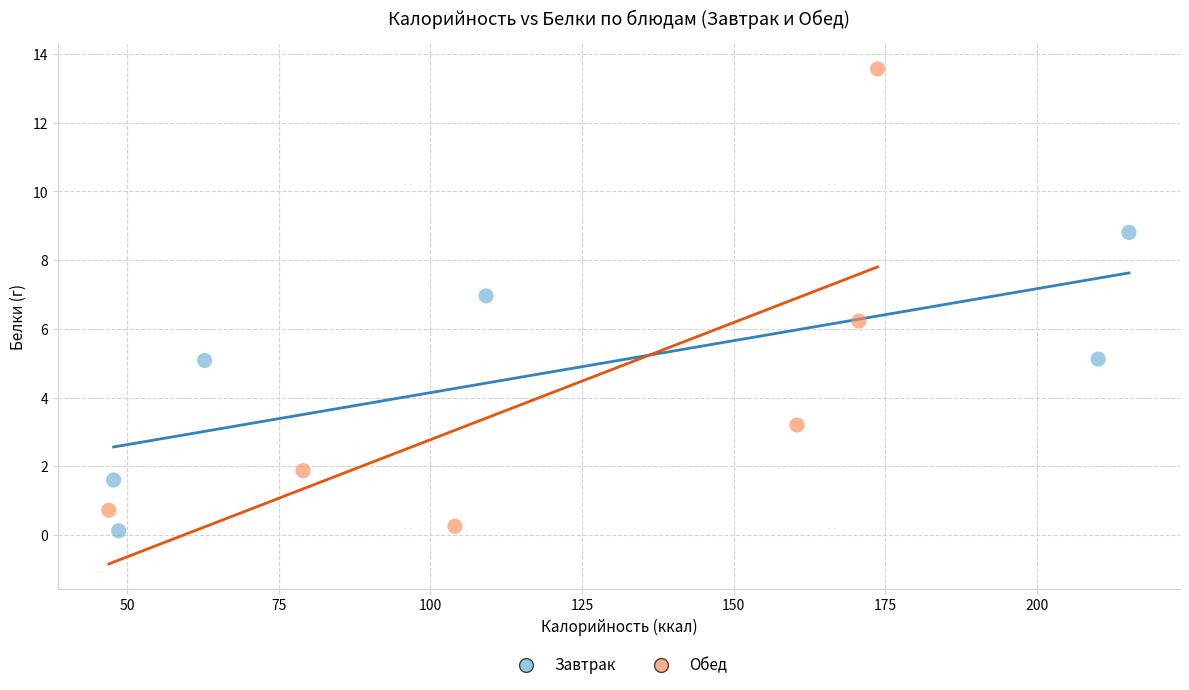

Which series contains the highest Y value?

Обед